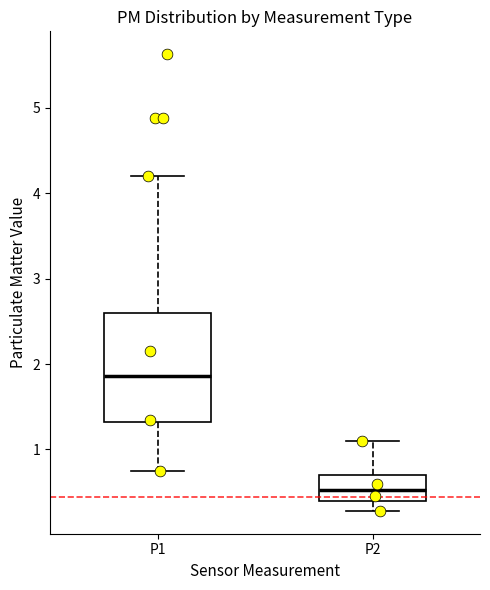

Which box is the tallest, from its lower edge to its upper edge?

P1